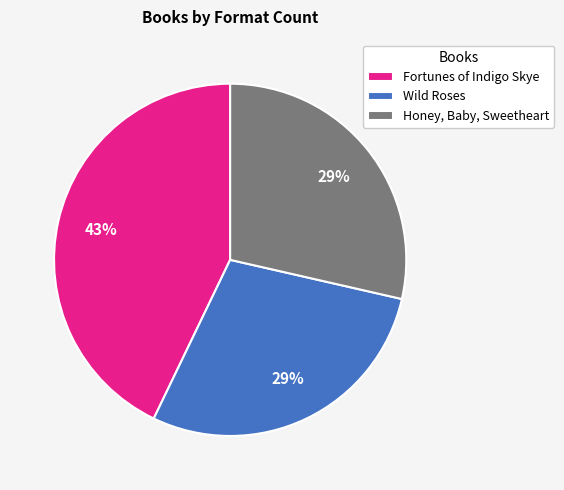

To the nearest percent, what is the combined percentage of Fortunes of Indigo Skye and Honey, Baby, Sweetheart?

71%